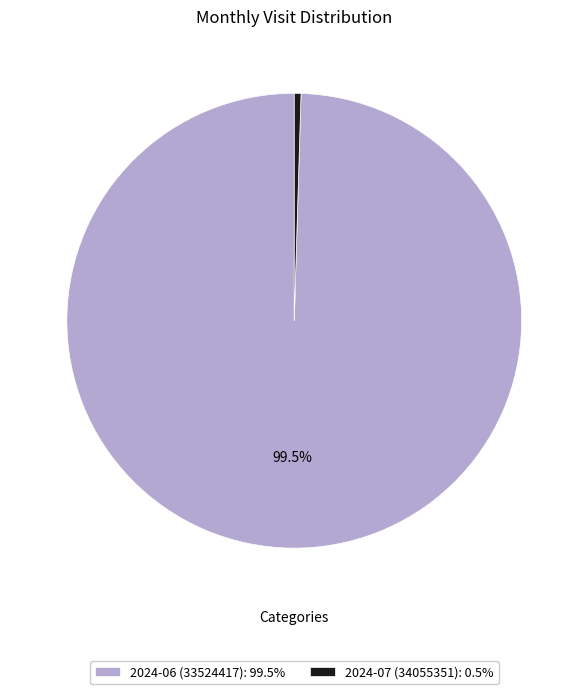

How many slices are in this pie chart?

2